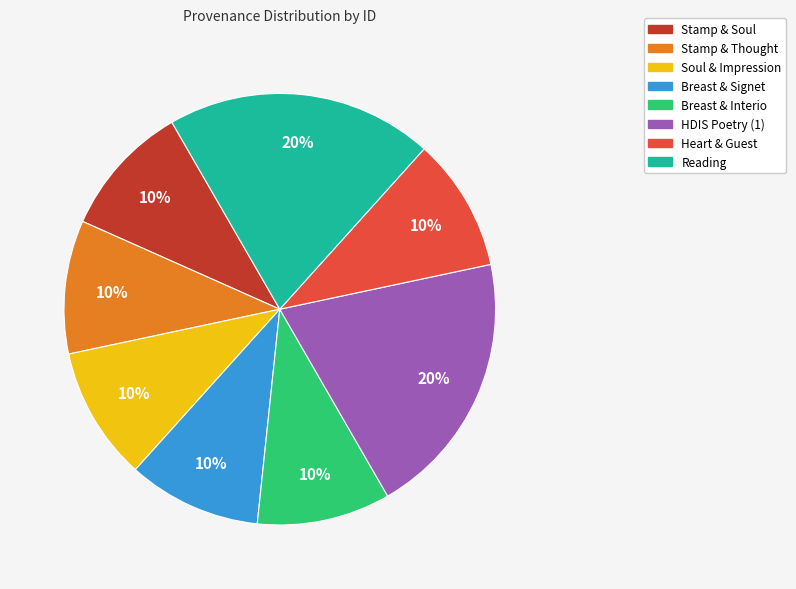

Does any single category account for the majority?

No